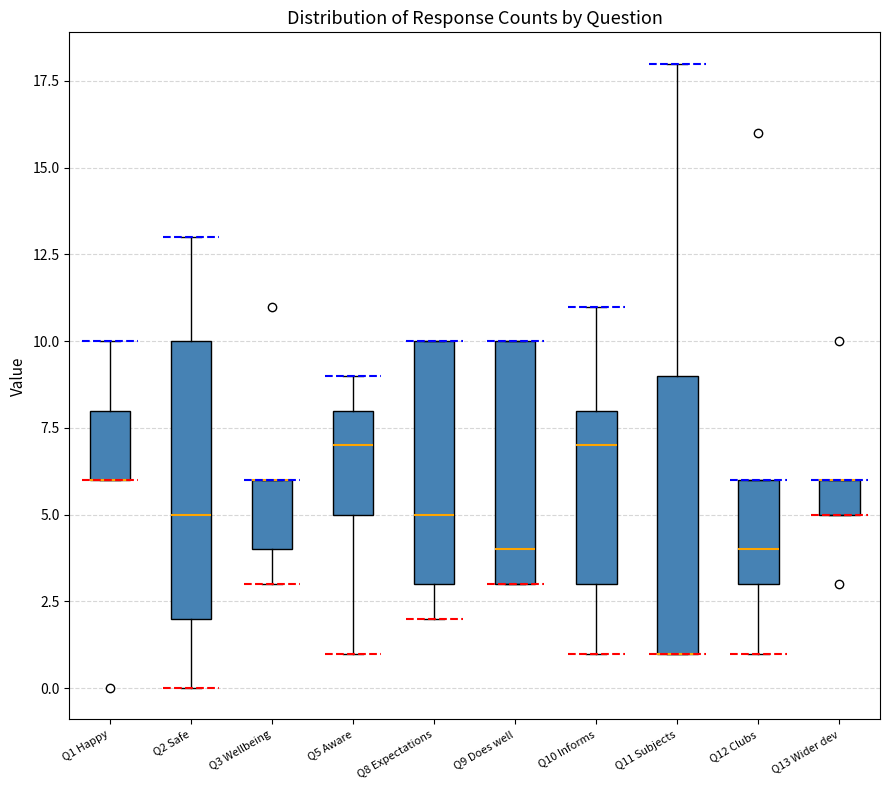

Reading left to right, transcribe this box plot: for each box, give where its median line is, the range the box spans, and where its two whiskers end, as read against the y-axis. The values are not printed on the chart, so give them approximately, as read against the axis.

Q1 Happy: median 6 (drawn on the box's lower edge), box 6 to 8, whiskers 6 to 10
Q2 Safe: median 5, box 2 to 10, whiskers 0 to 13
Q3 Wellbeing: median 6 (drawn on the box's upper edge), box 4 to 6, whiskers 3 to 6
Q5 Aware: median 7, box 5 to 8, whiskers 1 to 9
Q8 Expectations: median 5, box 3 to 10, whiskers 2 to 10
Q9 Does well: median 4, box 3 to 10, whiskers 3 to 10
Q10 Informs: median 7, box 3 to 8, whiskers 1 to 11
Q11 Subjects: median 1 (drawn on the box's lower edge), box 1 to 9, whiskers 1 to 18
Q12 Clubs: median 4, box 3 to 6, whiskers 1 to 6
Q13 Wider dev: median 6 (drawn on the box's upper edge), box 5 to 6, whiskers 5 to 6